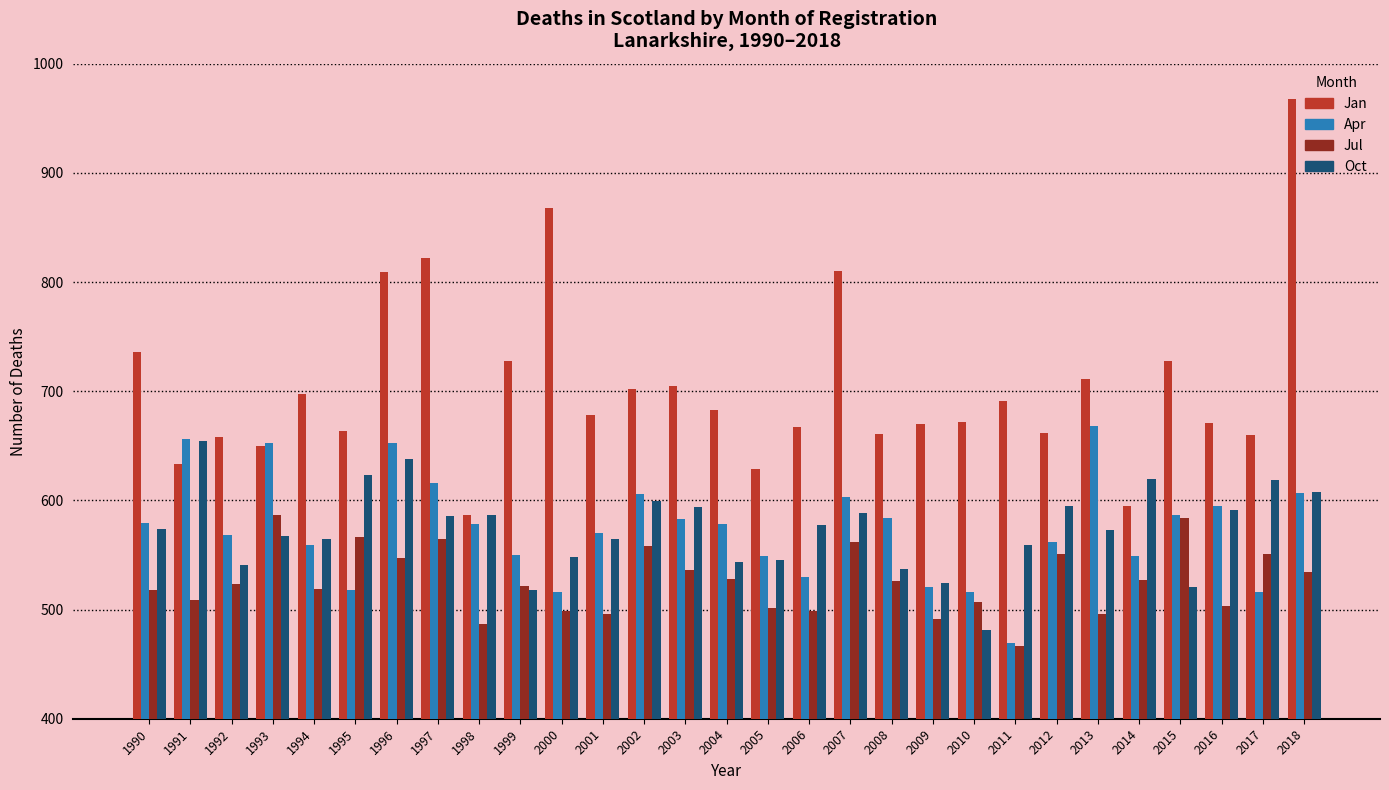

What is the value of the Apr bar at the 18th from the left?

603